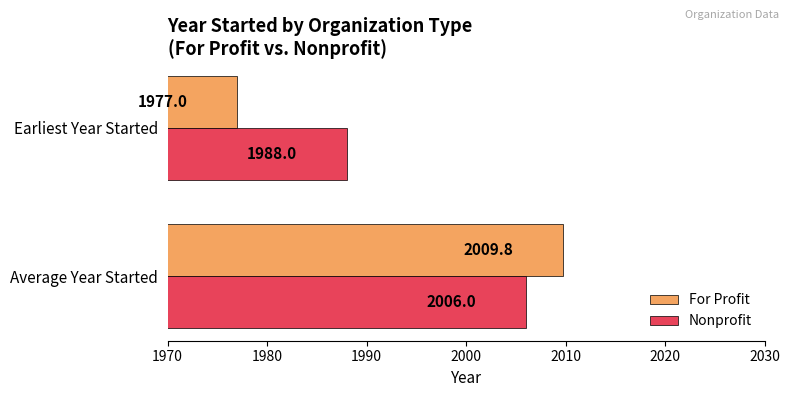

At which category is the sum across all series the highest?

Average Year Started